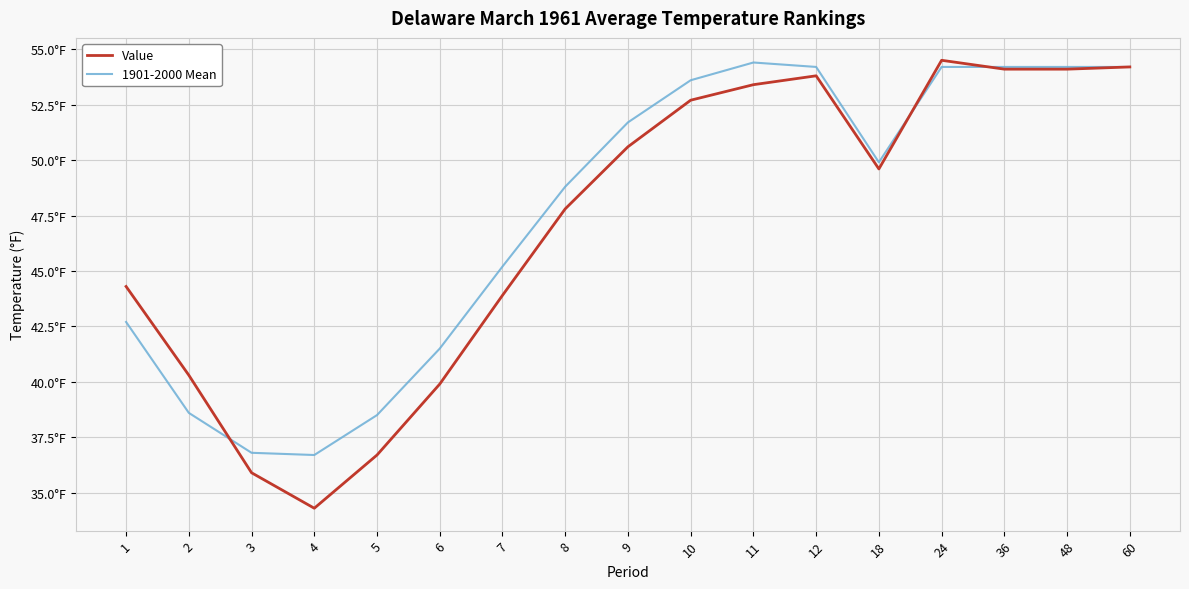

Reading right to left, extract all data points from this chart.

Value: 54.2	54.1	54.1	54.5	49.6	53.8	53.4	52.7	50.6	47.8	43.9	39.9	36.7	34.3	35.9	40.3	44.3
1901-2000 Mean: 54.2	54.2	54.2	54.2	49.9	54.2	54.4	53.6	51.7	48.8	45.2	41.5	38.5	36.7	36.8	38.6	42.7